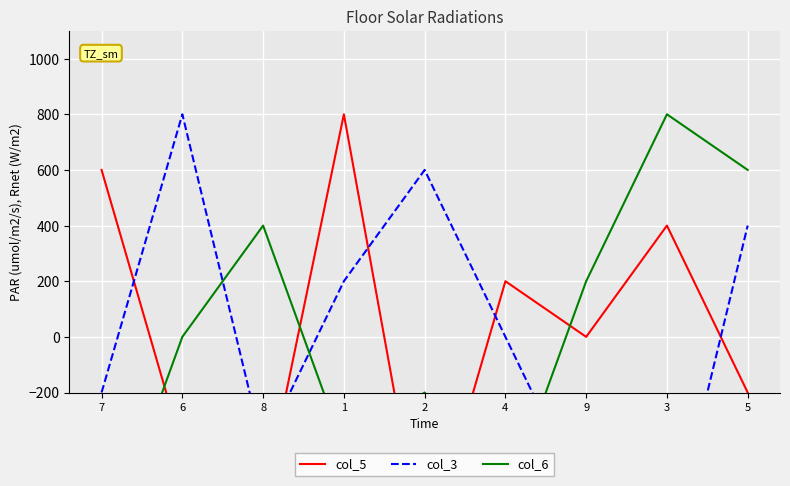

Is the value of col_3 at 8 greater than the value of col_5 at 4?

No